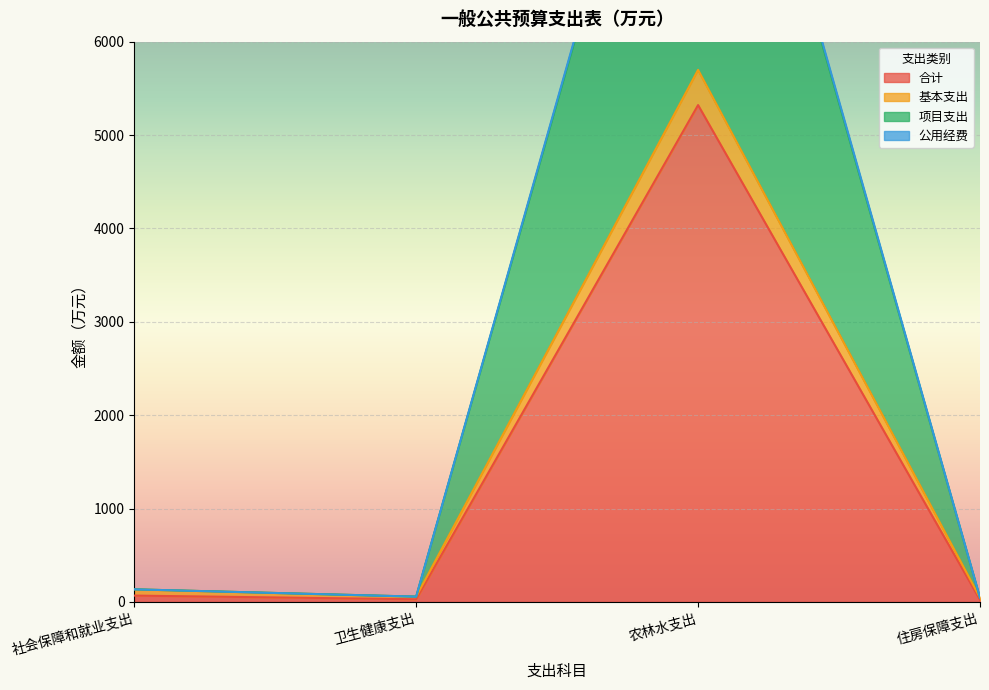

Reading left to right, what are all the values shown in this chart?

合计: 67.2	28.1	5320.9	22.3
基本支出: 134.4	56.2	5698.2	44.5
项目支出: 134.4	56.2	10684.2	44.5
公用经费: 134.4	56.2	10641.8	44.5